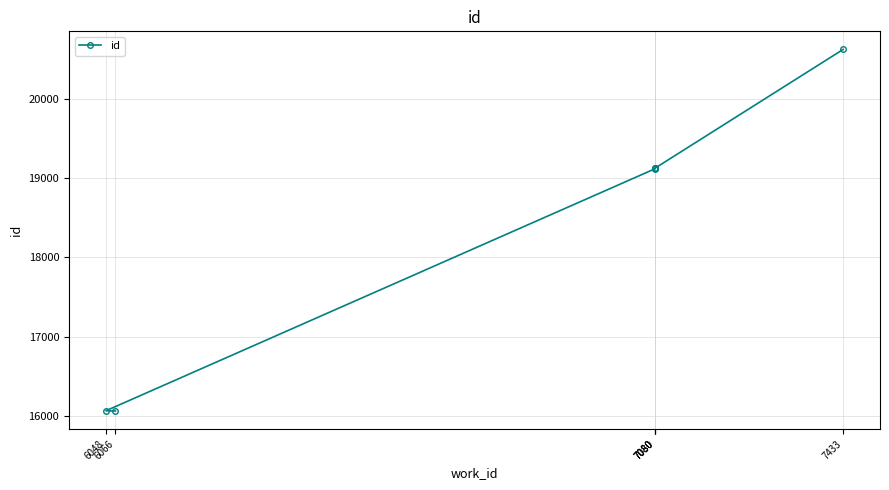

Where is the data nearest to the value 18344?

7080